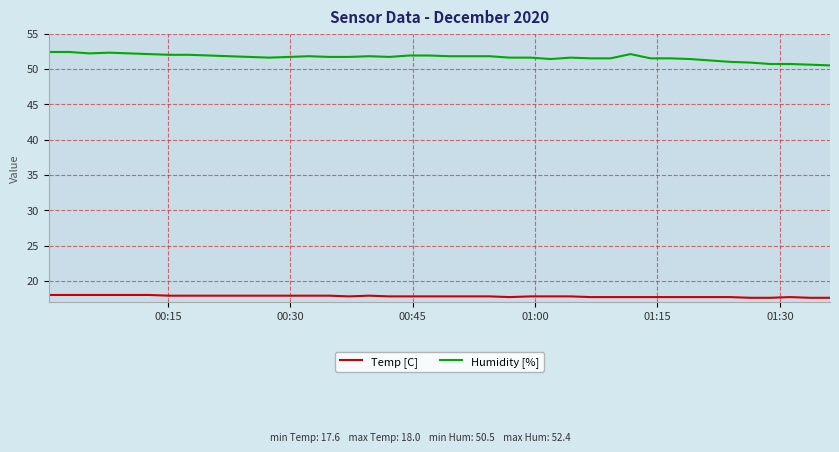

List the series in order of their overall mean, lowest first.

Temp [C], Humidity [%]